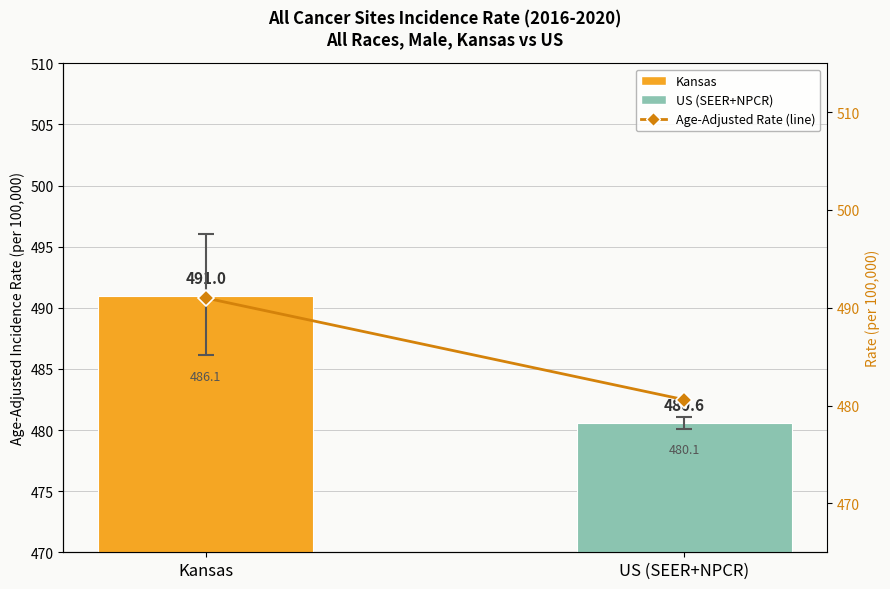

Rank the categories by value from highest to lowest.

Kansas, US (SEER+NPCR)